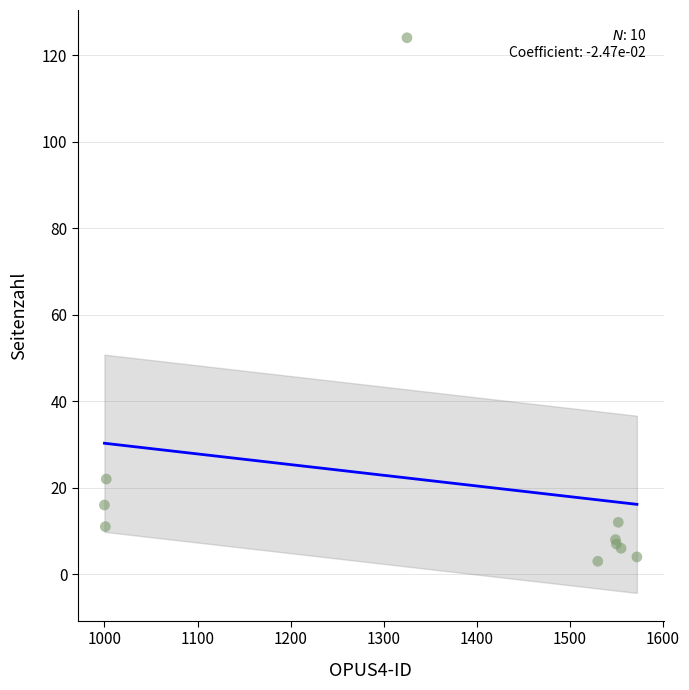

What Y value in the scatter plot is closest to 63?

22